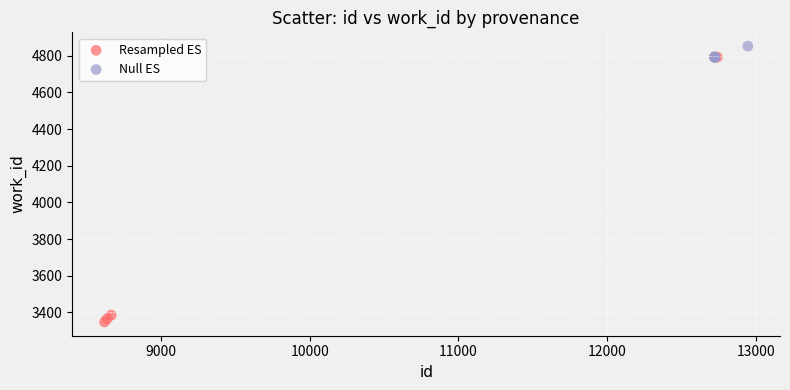

Which series has the widest spread of Y values?

Resampled ES